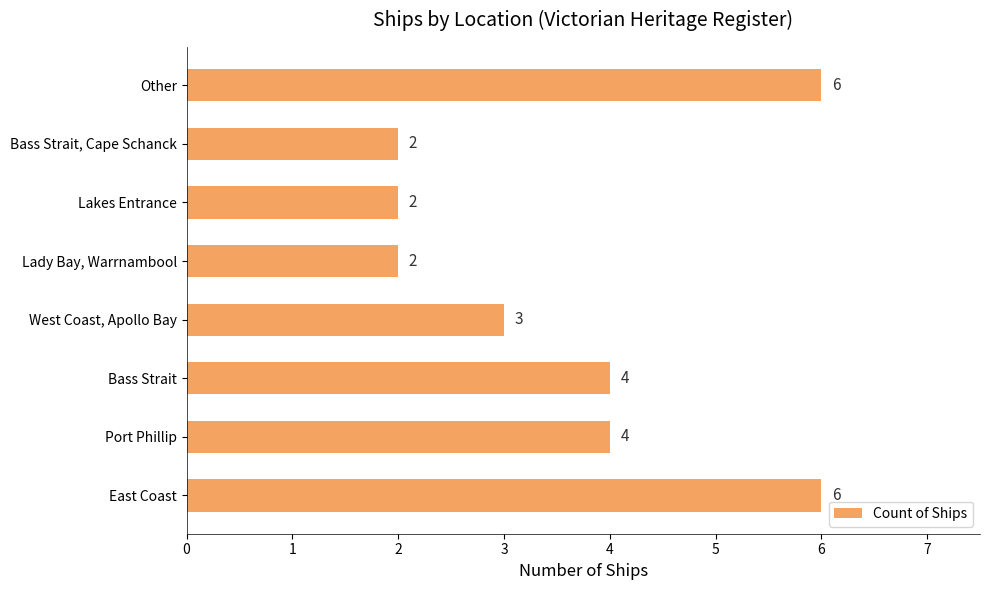

What is the sum of all values?

29